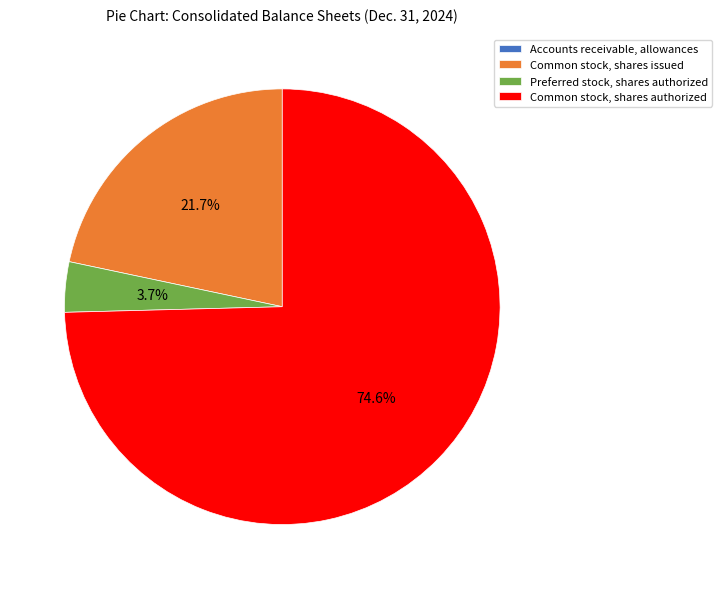

To the nearest percent, what is the difference between the Common stock, shares issued and Preferred stock, shares authorized slice percentages?

18%